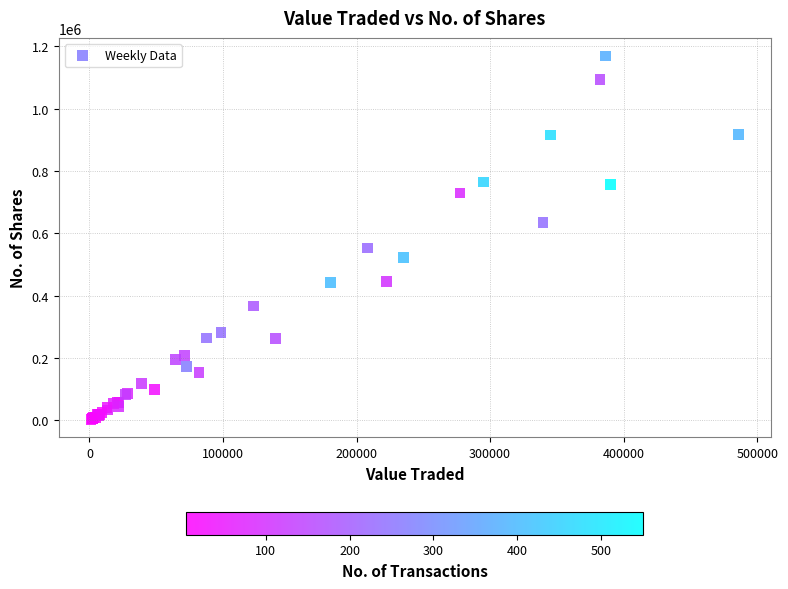

What Y value in the scatter plot is closest to 586142?

552999